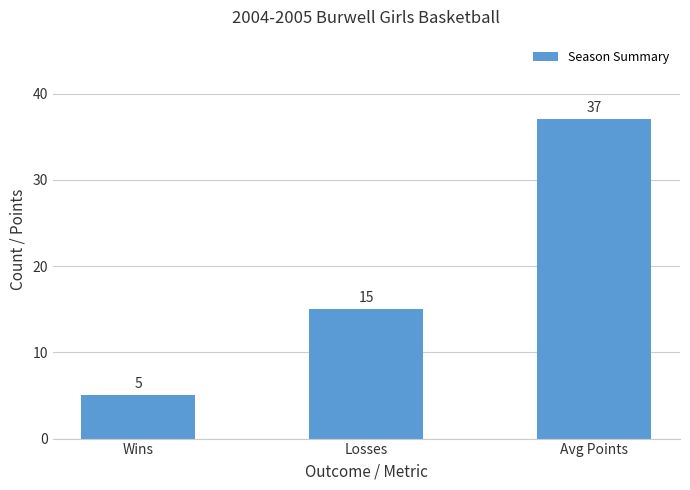

The value at Wins is 5. True or false?

True